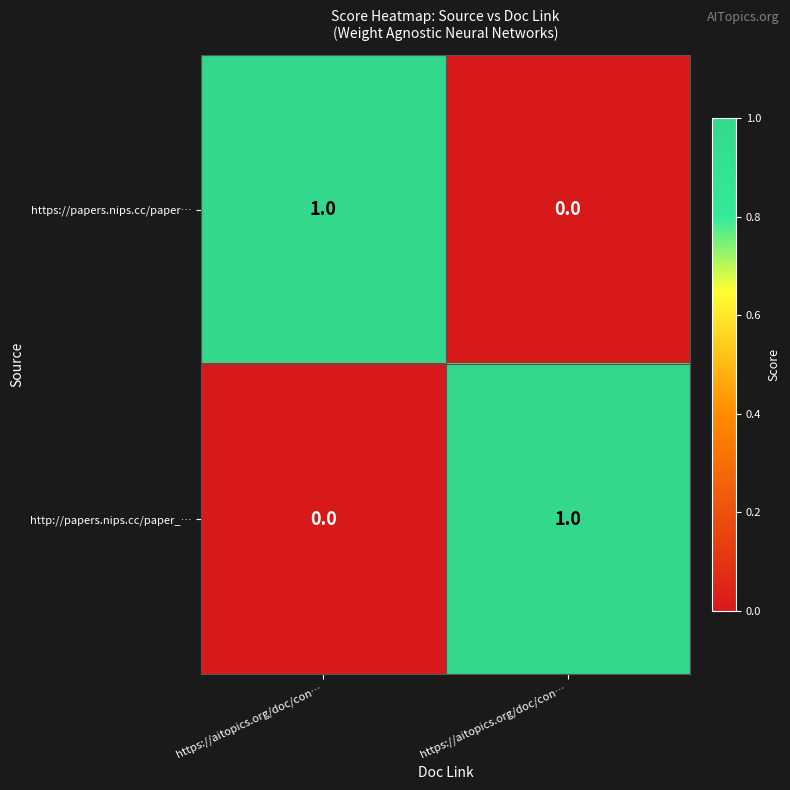

How many data points does each series have?

2